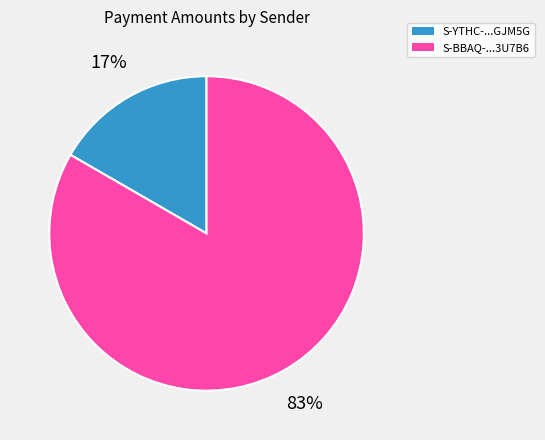

Count the number of slices in the pie.

2